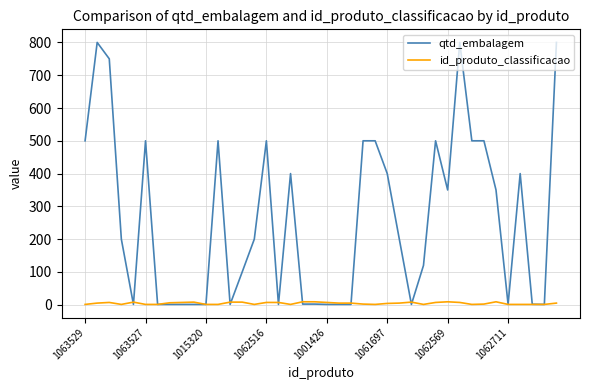

How many distinct data groups are displayed?

2